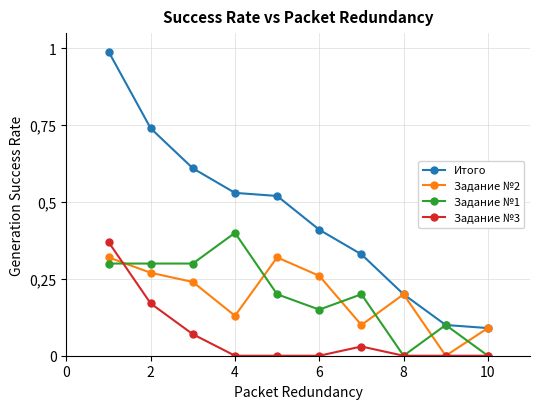

Which category has the lowest value across all series?

8